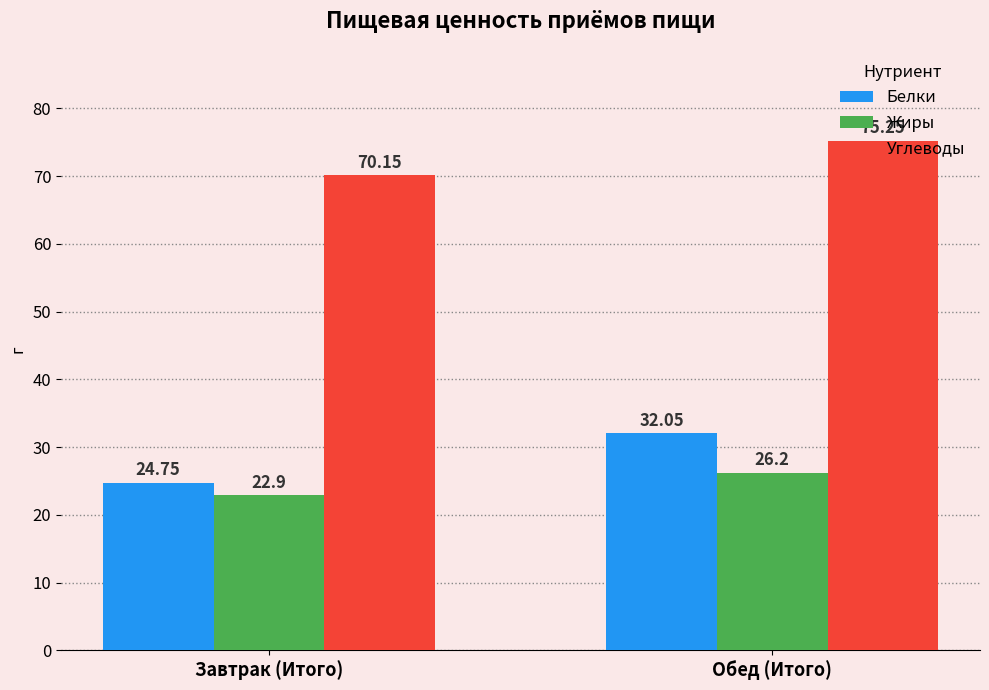

Which series has the largest total across all categories?

Углеводы